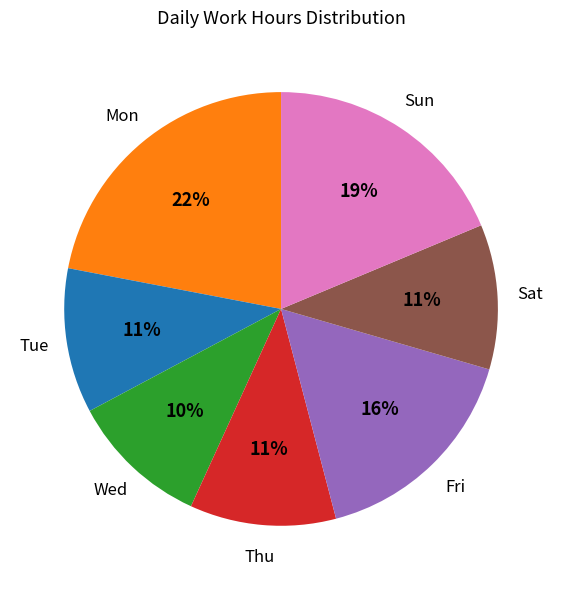

Is there any slice that represents more than half of the pie?

No